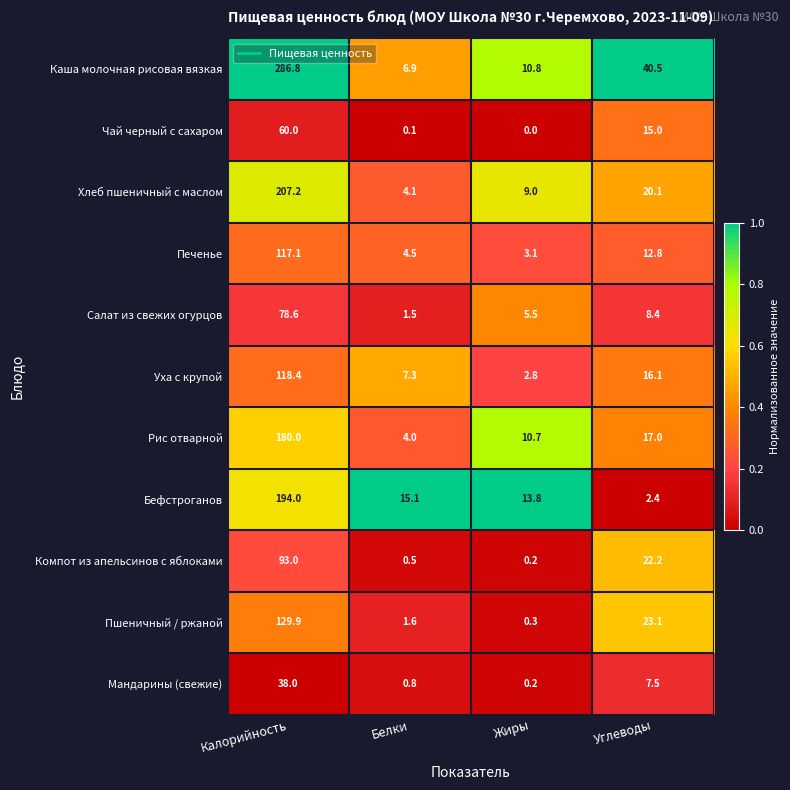

Where is Мандарины (свежие) nearest to the value 19?

Углеводы